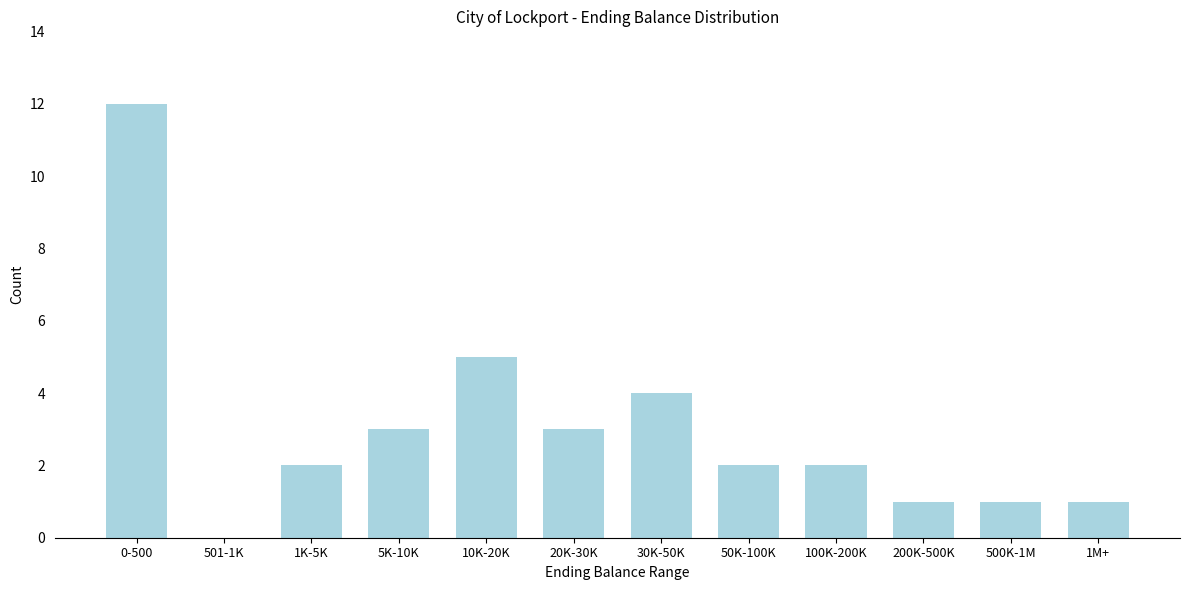

Reading left to right, list all the values displayed in this chart.

0-500=12	501-1K=0	1K-5K=2	5K-10K=3	10K-20K=5	20K-30K=3	30K-50K=4	50K-100K=2	100K-200K=2	200K-500K=1	500K-1M=1	1M+=1